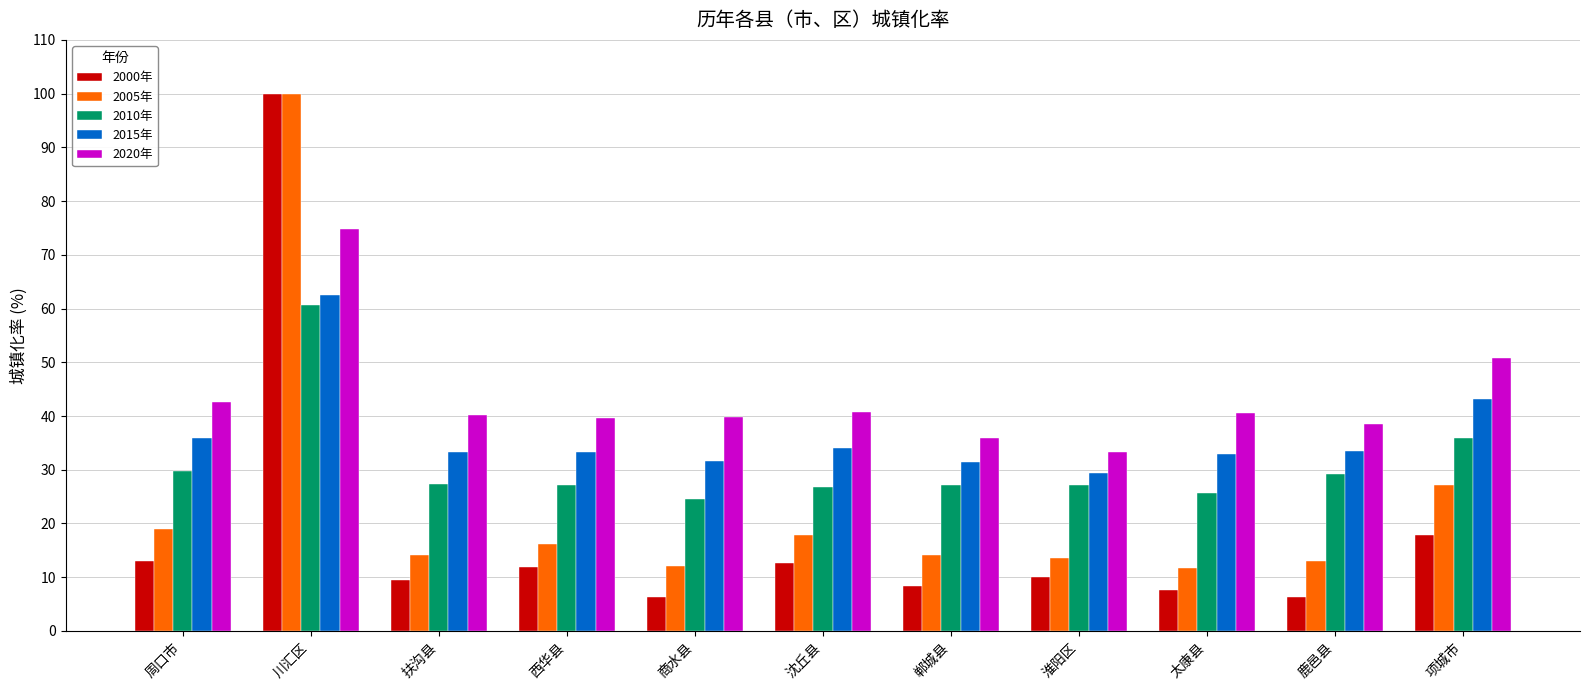

At 淮阳区, list the series in order from smallest to largest.

2000年, 2005年, 2010年, 2015年, 2020年